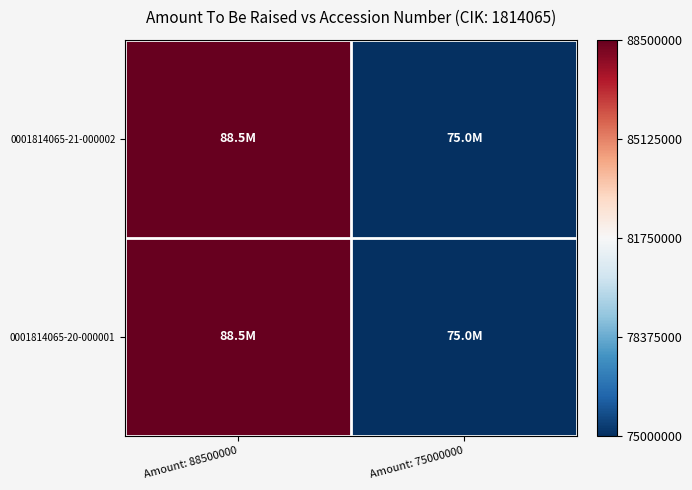

Which has a higher value, Amount: 75000000 or Amount: 88500000?

Amount: 88500000